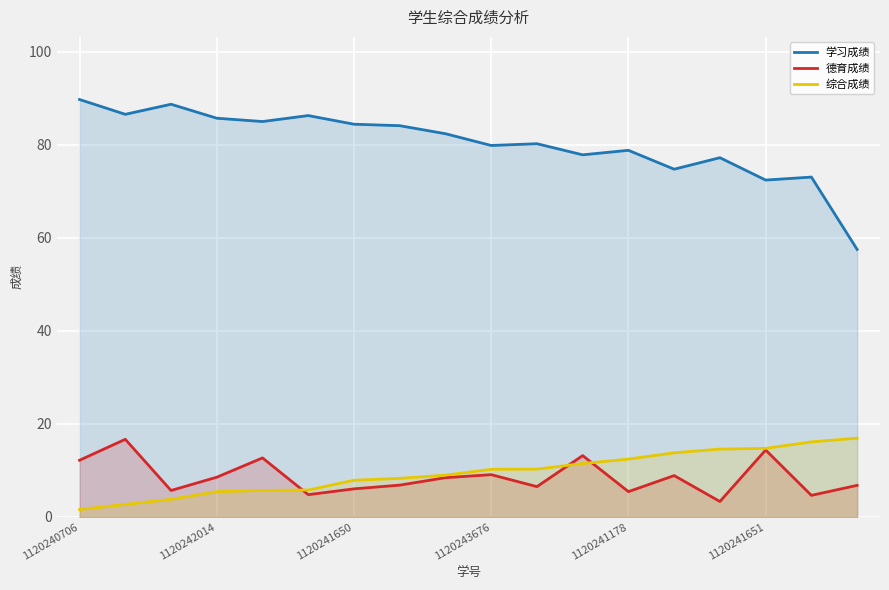

What is the total value across all series at 1120241651?

101.6